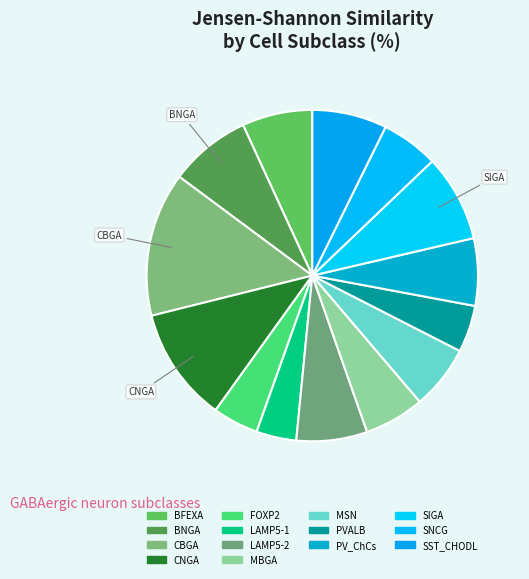

How many segments does this pie chart have?

14